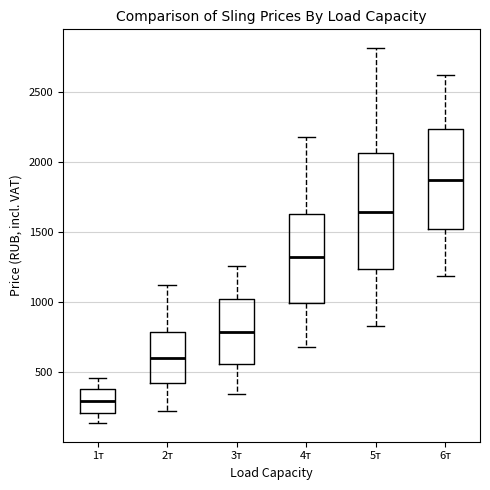

Reading left to right, read every box against the y-axis: the position of its median line, the range the box covers, and the ends of its whiskers. The values are not printed on the chart, so give them approximately, as read against the axis.

1т: median 300, box 200 to 400, whiskers 150 to 450
2т: median 600, box 400 to 800, whiskers 200 to 1100
3т: median 800, box 550 to 1000, whiskers 350 to 1250
4т: median 1300, box 1000 to 1650, whiskers 700 to 2150
5т: median 1650, box 1250 to 2050, whiskers 850 to 2800
6т: median 1850, box 1500 to 2250, whiskers 1200 to 2600